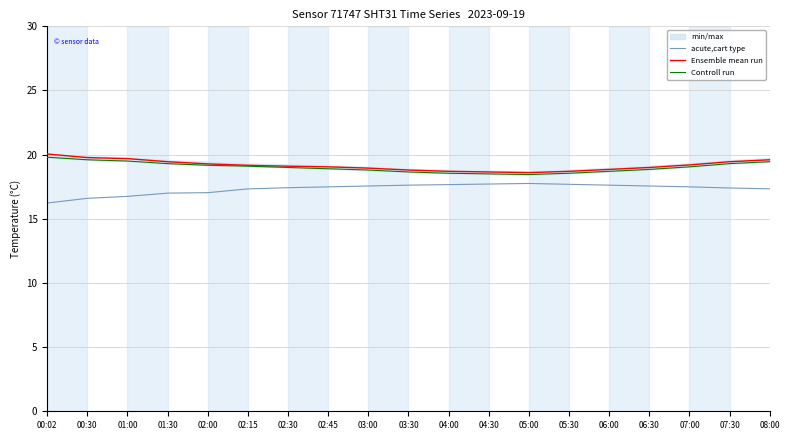

True or false: Controll run and Ensemble mean run cross at least once.

False